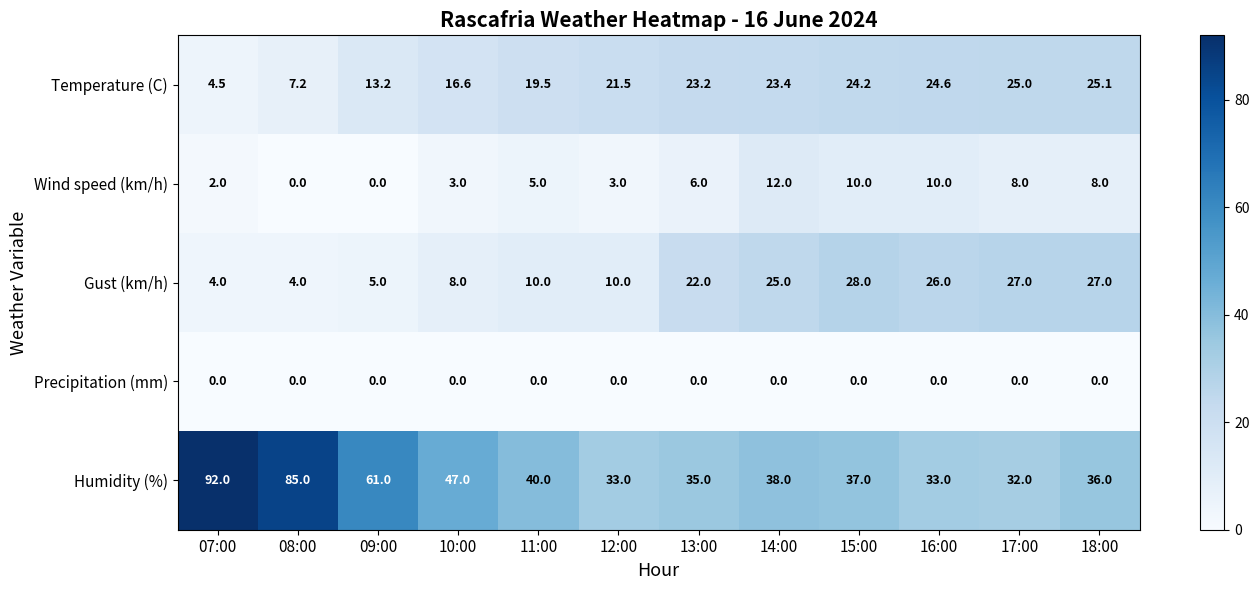

Count the number of data series in this chart.

5